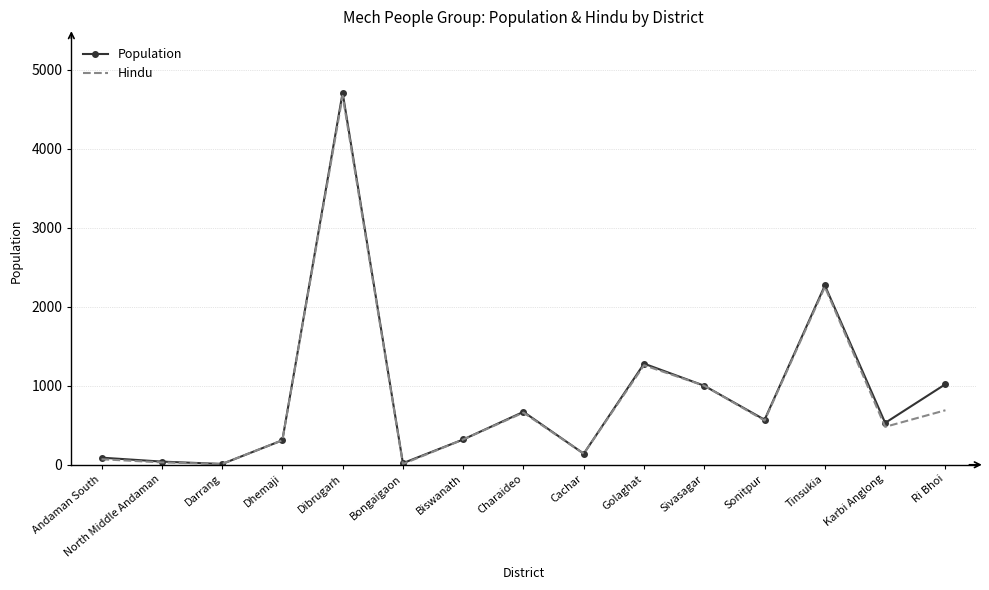

What is the highest value of the Population series?

4710